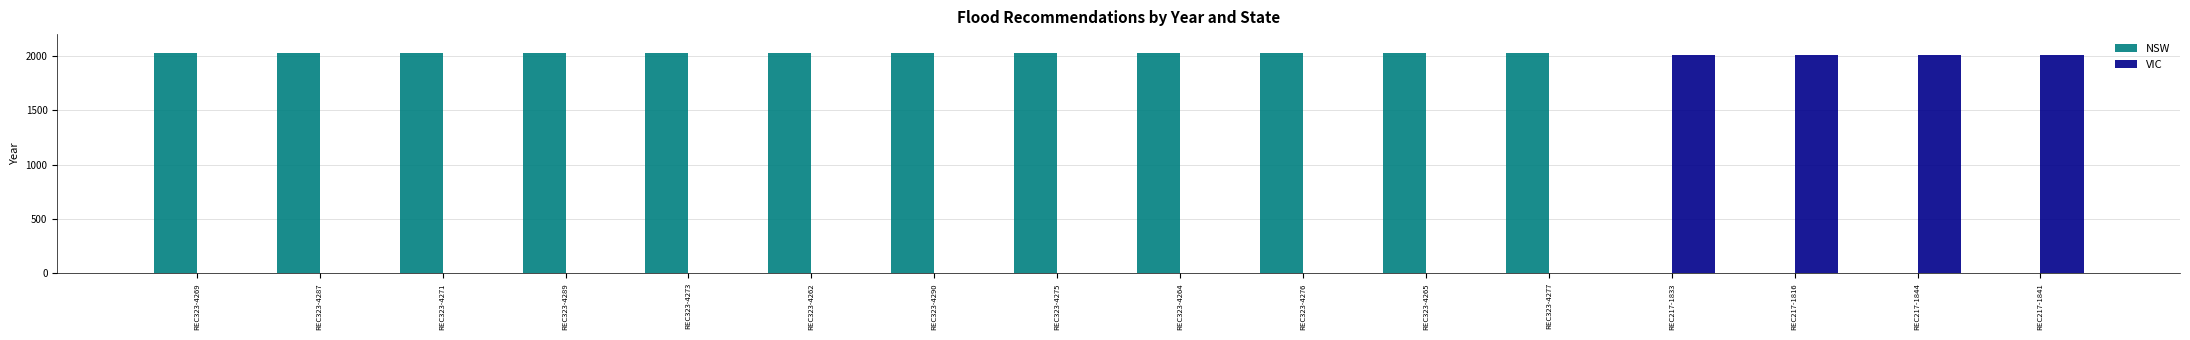

What are all the series names shown in the legend?

NSW, VIC